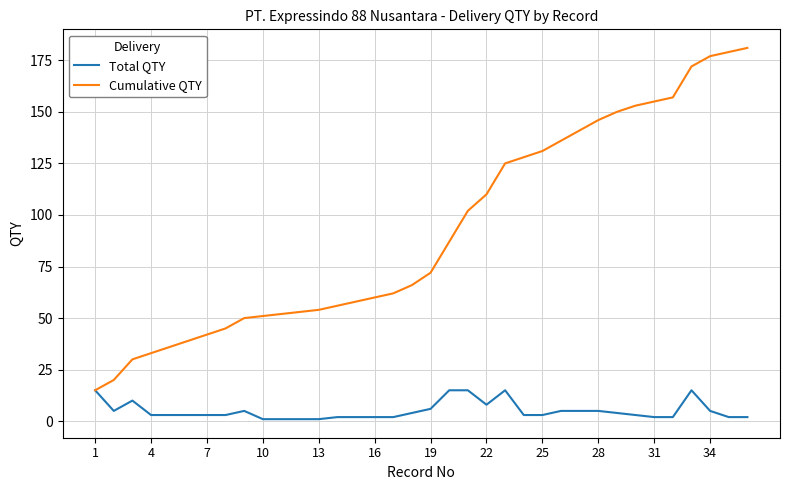

Which series has the largest total across all categories?

Cumulative QTY